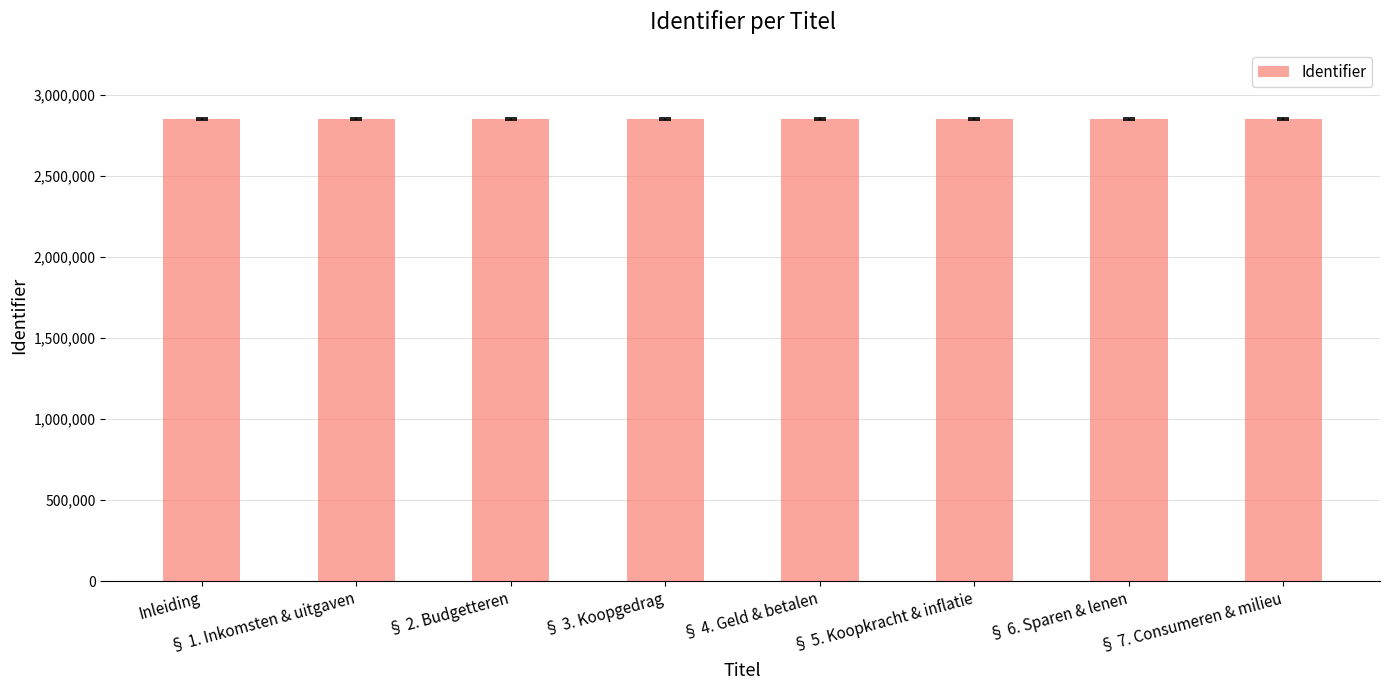

Are the bars horizontal?

No